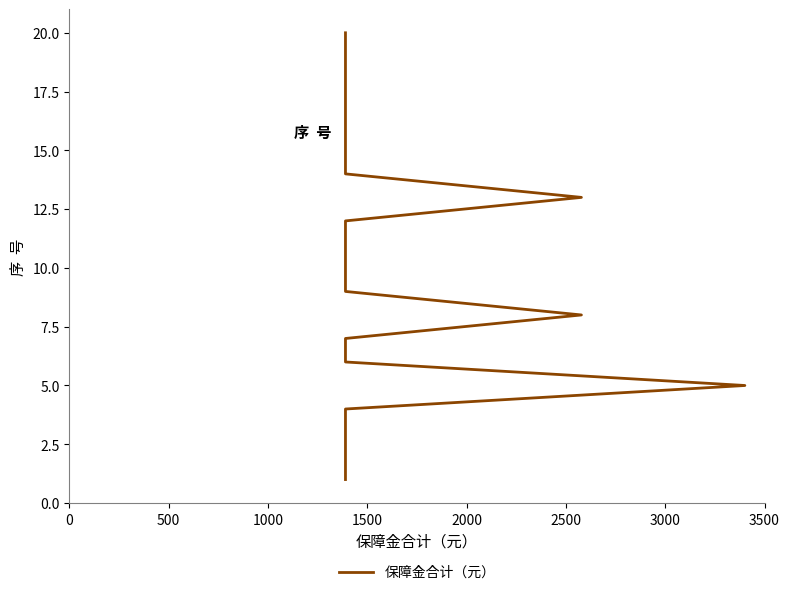

How many data points are less than 11?

10